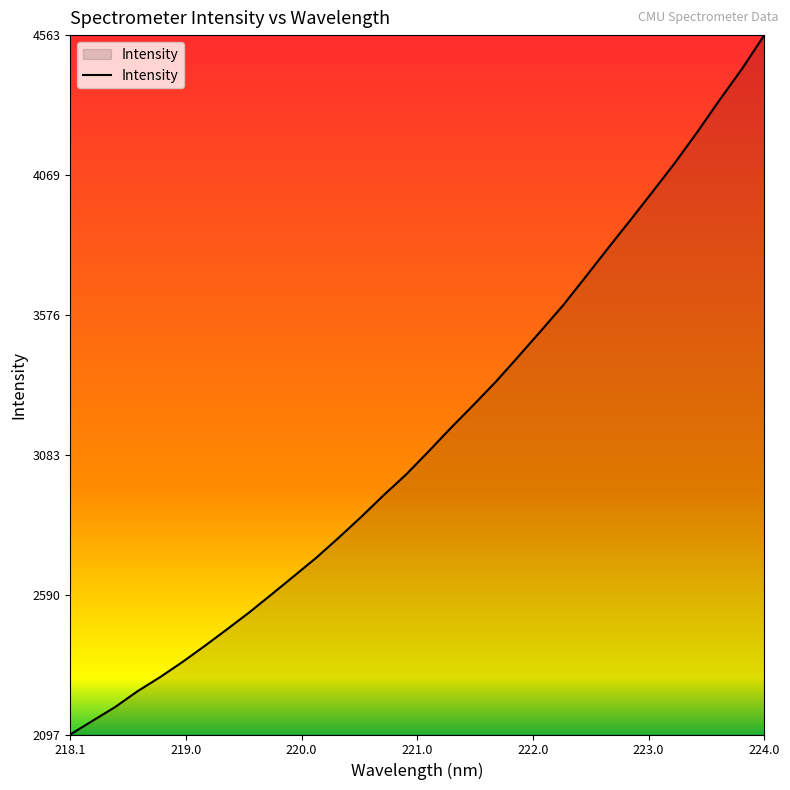

True or false: the data has more than 1 interior local peaks.

False